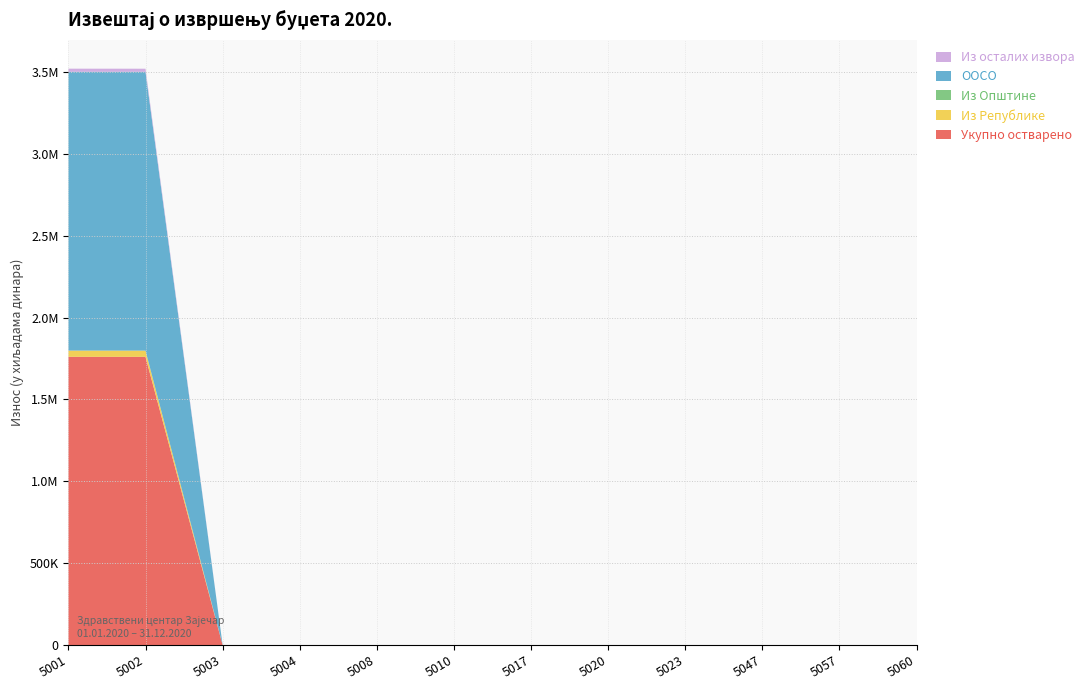

Reading left to right, extract all data points from this chart.

Укупно остварено: 5001=1760230	5002=1760108	5003=0	5004=0	5008=0	5010=0	5017=0	5020=0	5023=0	5047=0	5057=0	5060=0
Из Републике: 5001=38102	5002=38102	5003=0	5004=0	5008=0	5010=0	5017=0	5020=0	5023=0	5047=0	5057=0	5060=0
Из Општине: 5001=111	5002=111	5003=0	5004=0	5008=0	5010=0	5017=0	5020=0	5023=0	5047=0	5057=0	5060=0
ООСО: 5001=1702837	5002=1702837	5003=0	5004=0	5008=0	5010=0	5017=0	5020=0	5023=0	5047=0	5057=0	5060=0
Из осталих извора: 5001=18851	5002=18729	5003=0	5004=0	5008=0	5010=0	5017=0	5020=0	5023=0	5047=0	5057=0	5060=0